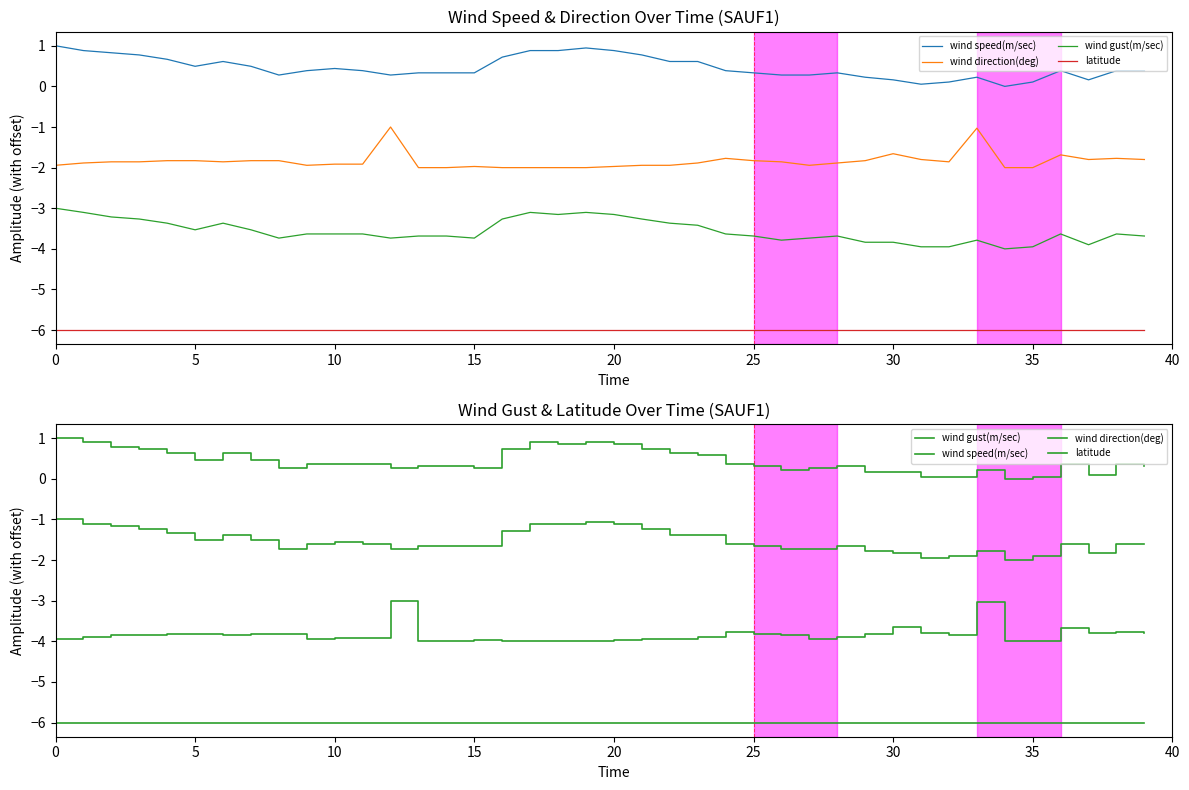

How many values in wind gust(m/sec) are above zero?

39